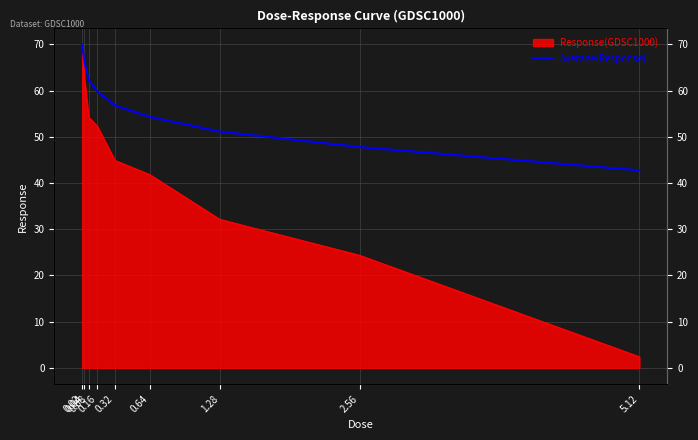

What is the label of the 3rd point from the right?

1.28